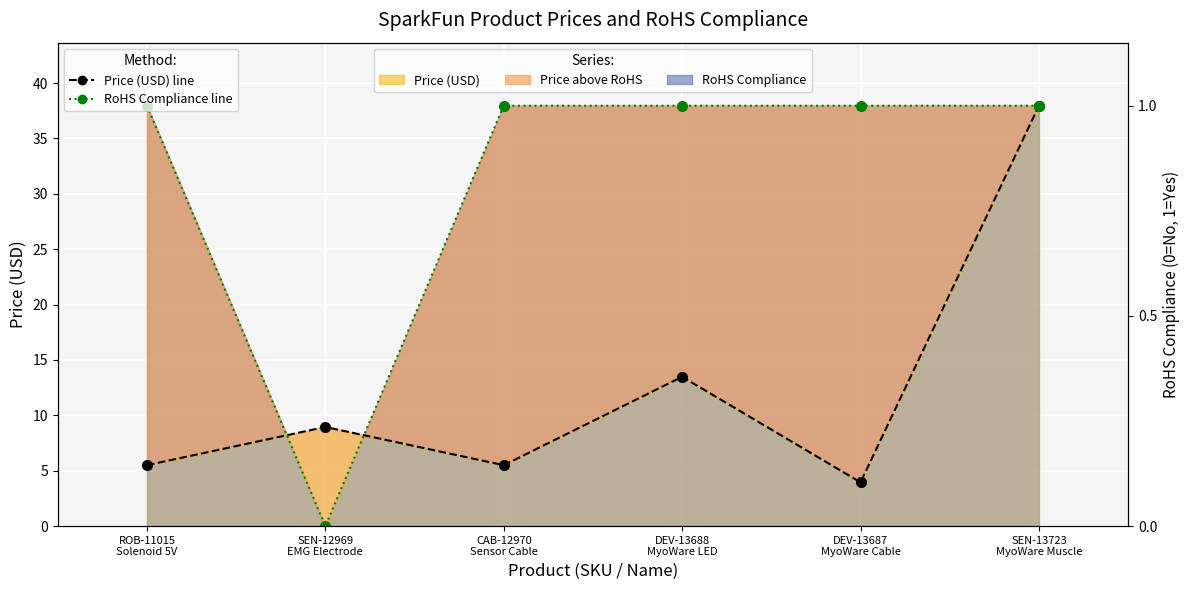

What is the average value of the Price (USD) line series?

12.6